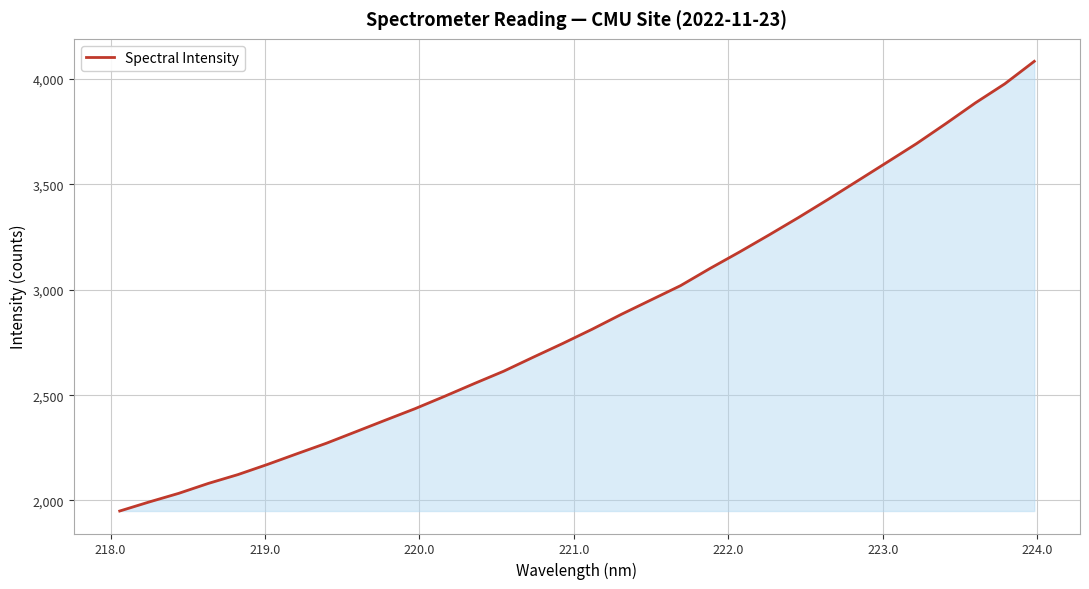

How many lines are shown in the chart?

1